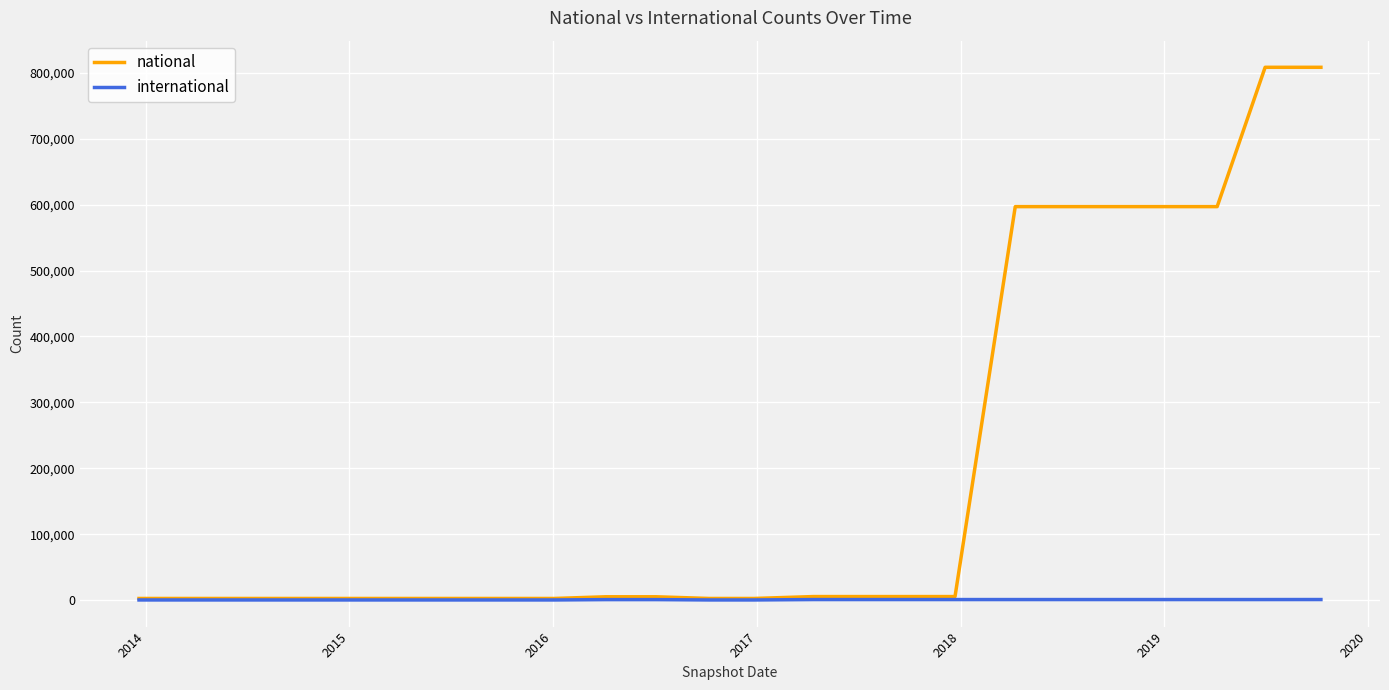

True or false: national and international cross at least once.

False